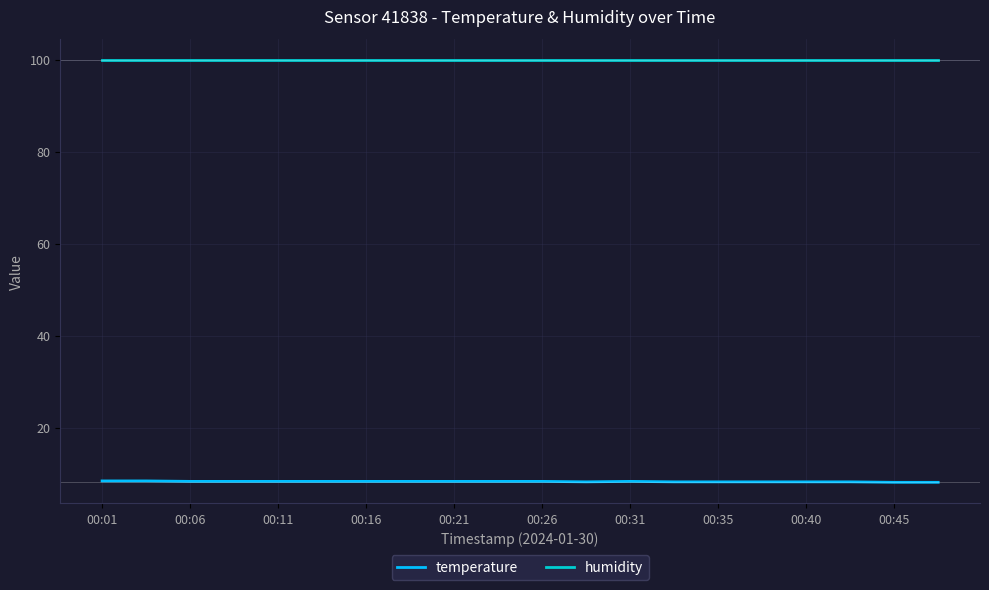

Rank the series by their average value, from lowest to highest.

temperature, humidity